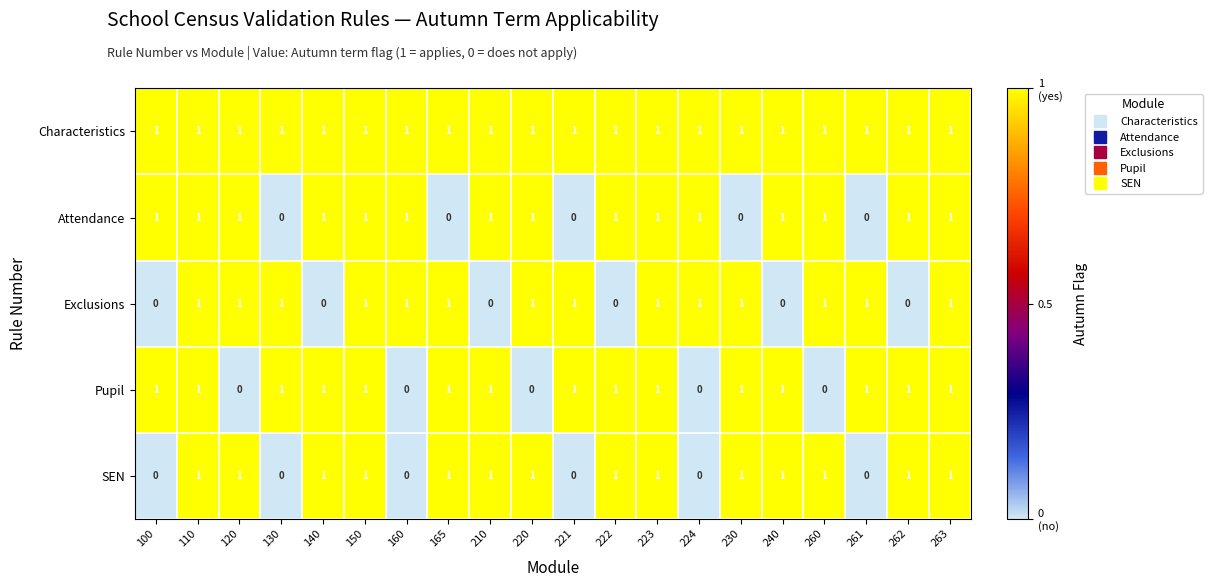

What is the difference between the highest and lowest values at 240?

1